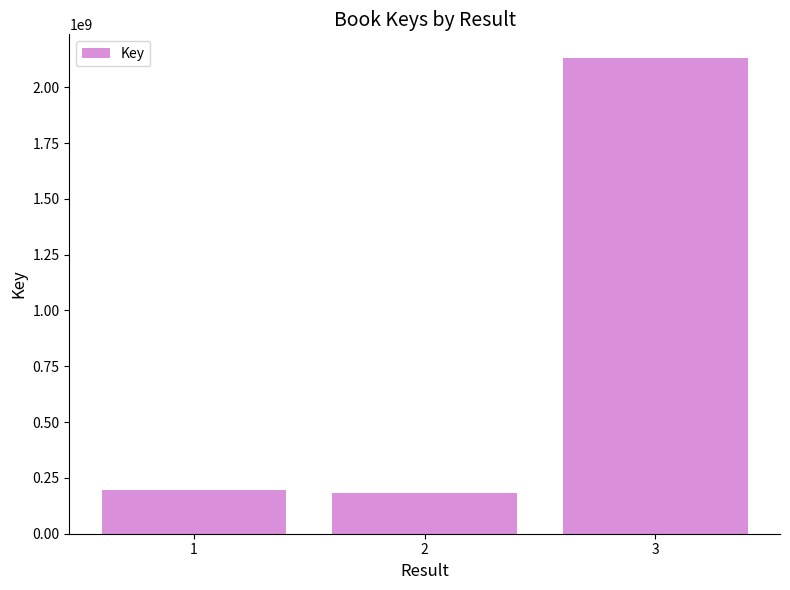

What is the approximate value at 2?

183950387